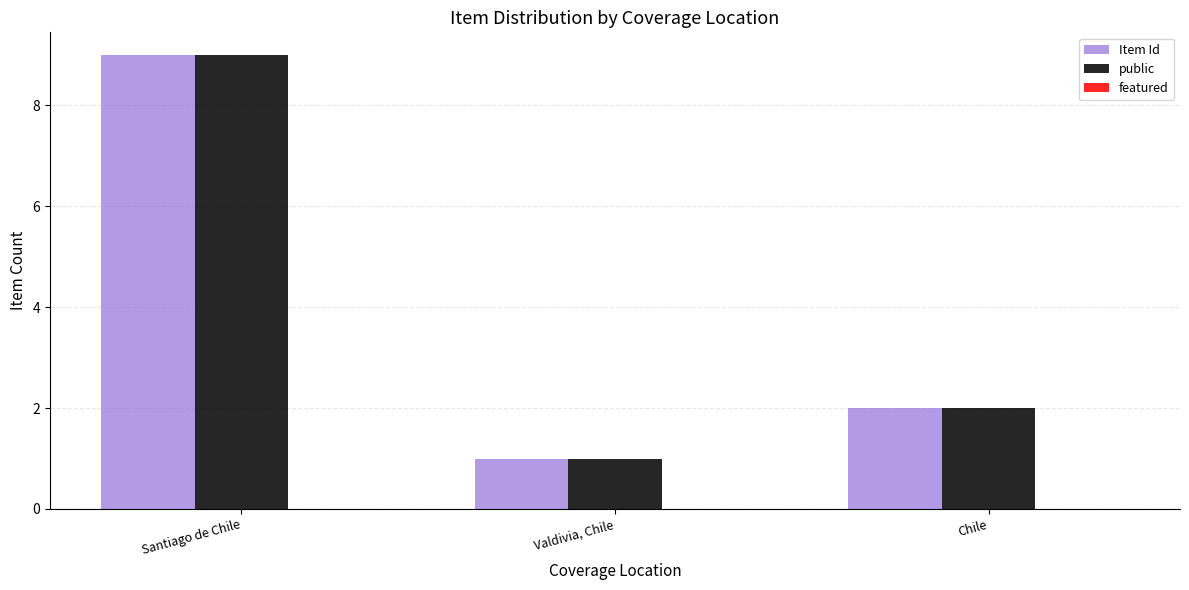

Which category has the lowest value in the Item Id series?

Valdivia, Chile